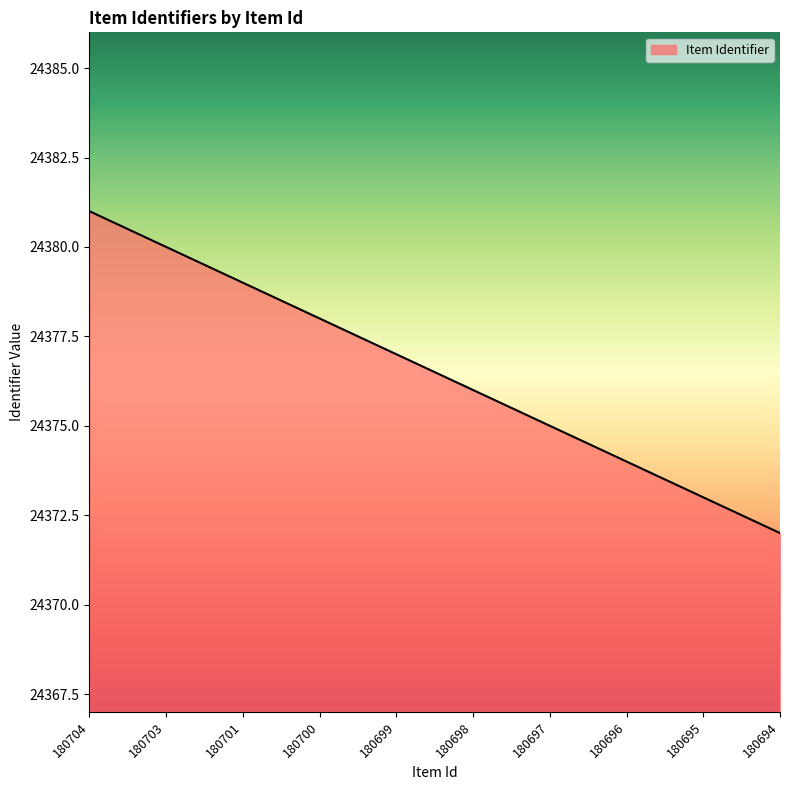

What is the minimum value shown in the chart?

24372